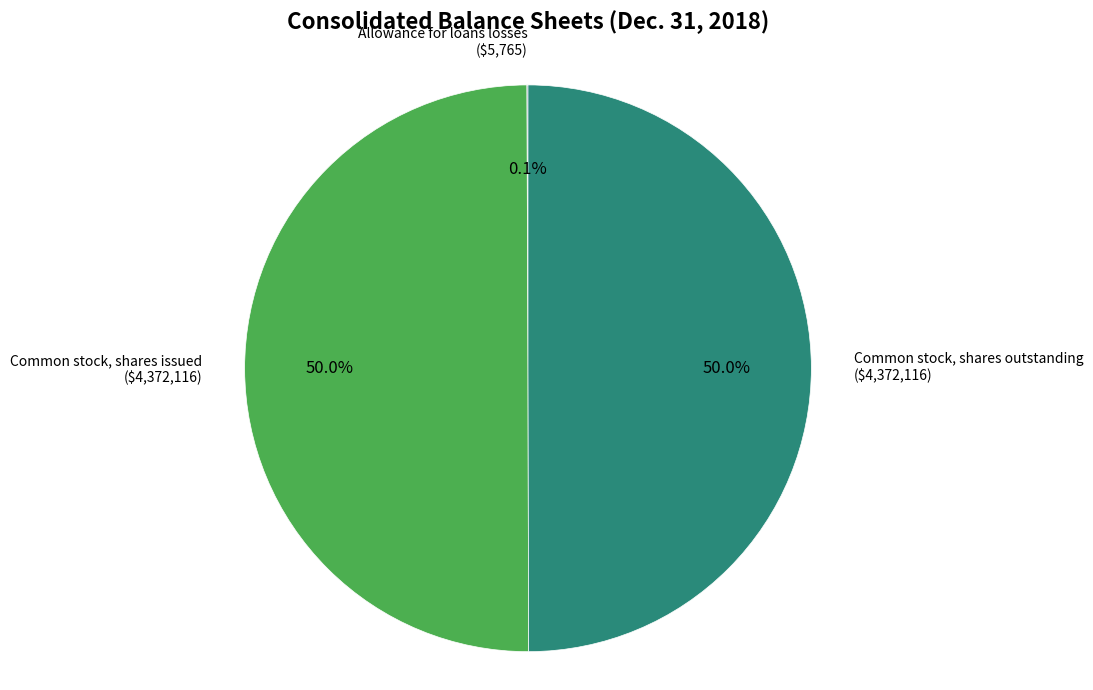

How much of the chart is everything except Common stock, shares outstanding?

50.0%